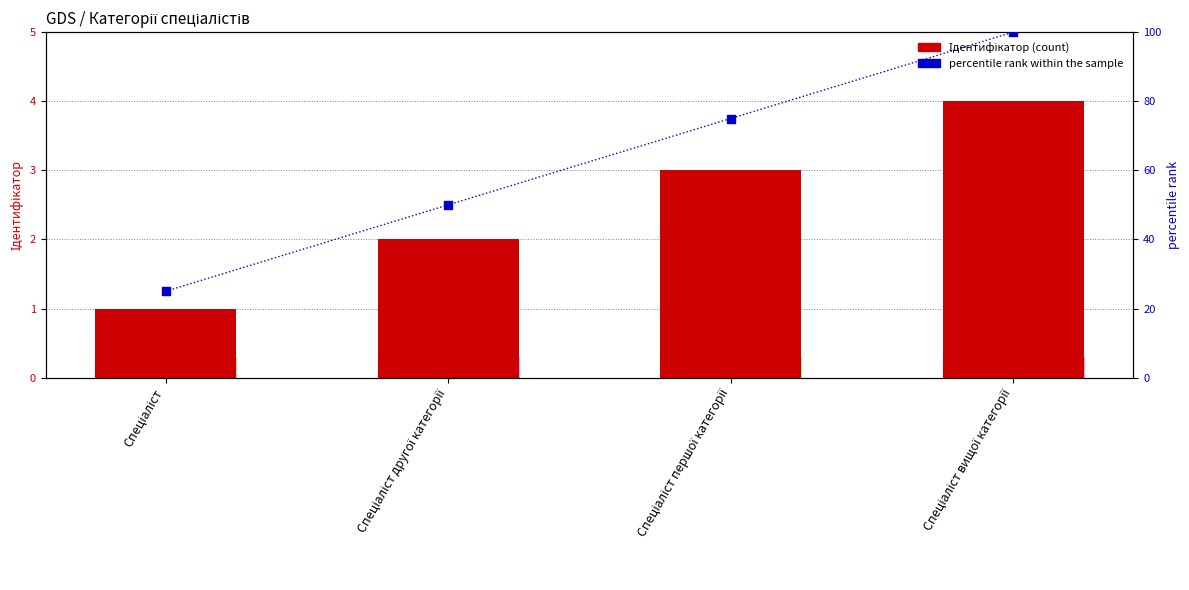

Which series contains the highest Y value?

percentile rank within the sample